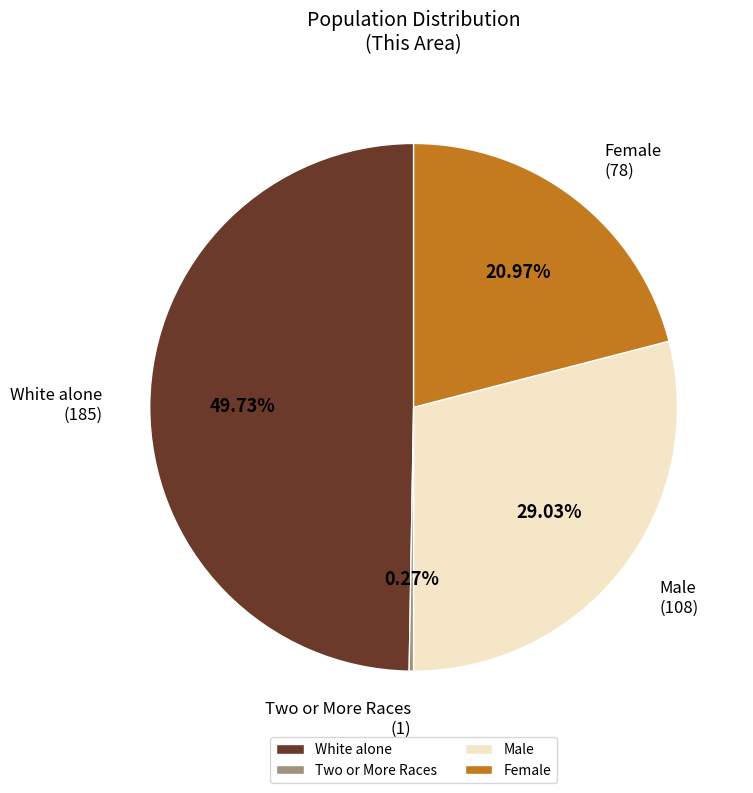

Is there any slice that represents more than half of the pie?

No